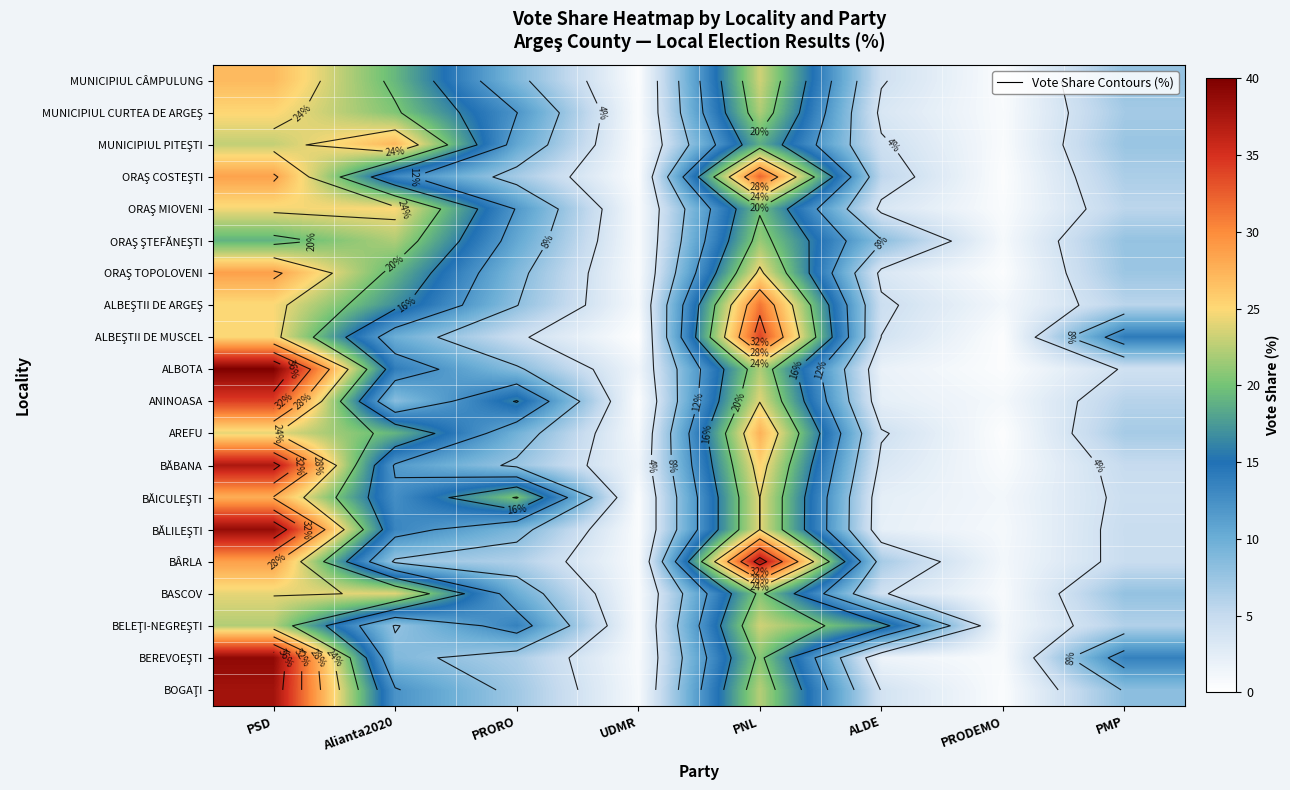

At which label does MUNICIPIUL CÂMPULUNG reach its minimum?

UDMR